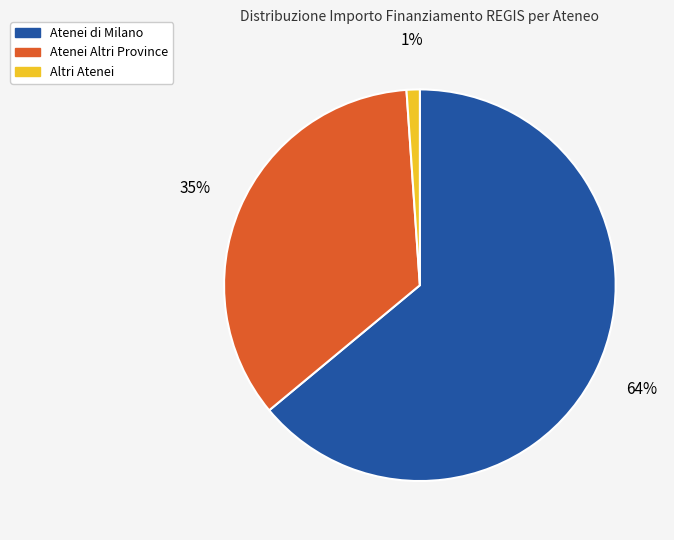

Is there any slice that represents more than half of the pie?

Yes